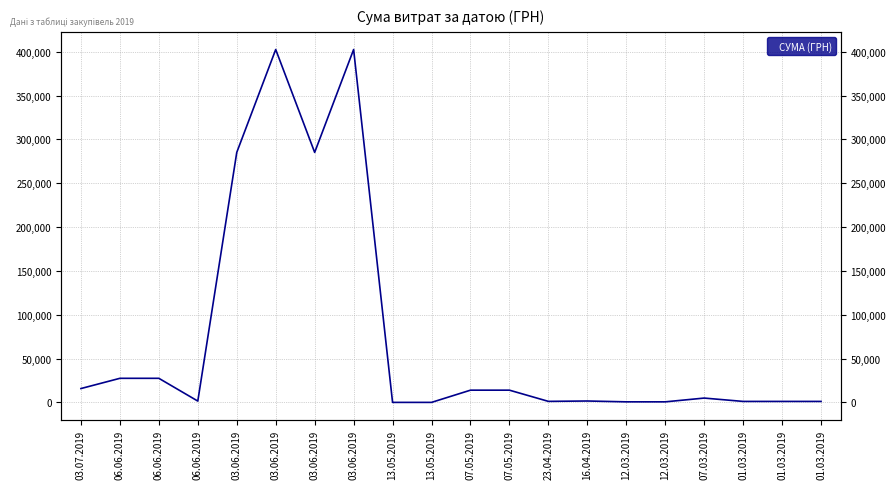

What is the ratio of the value at 06.06.2019 to the value at 03.06.2019?

0.1